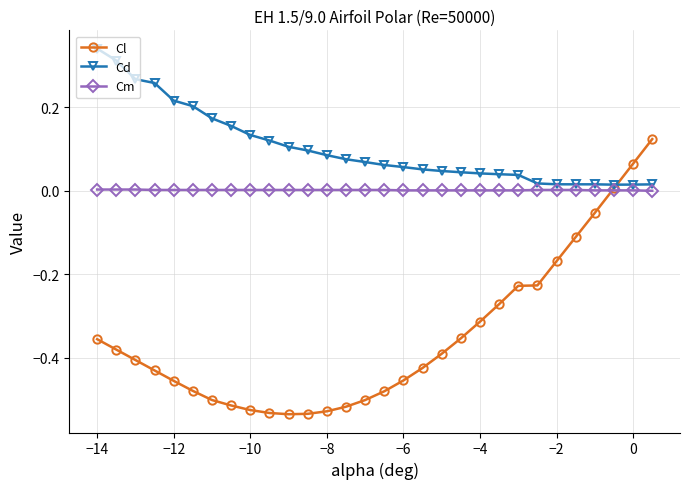

Which series has the widest spread of values?

Cl